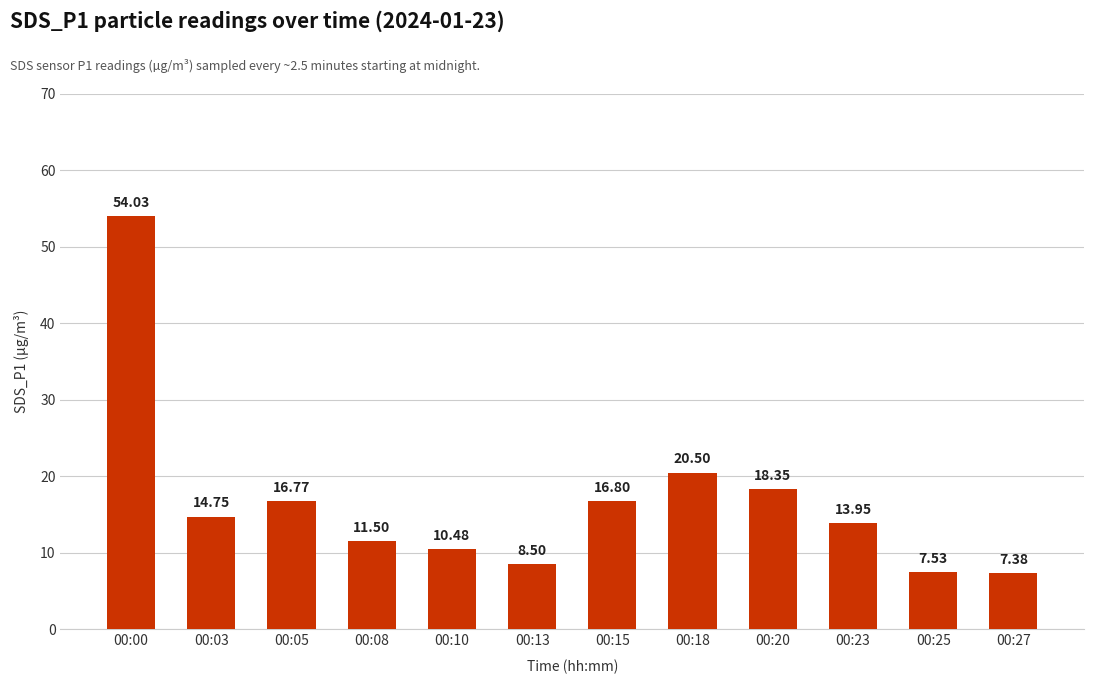

How many data points does each series have?

12